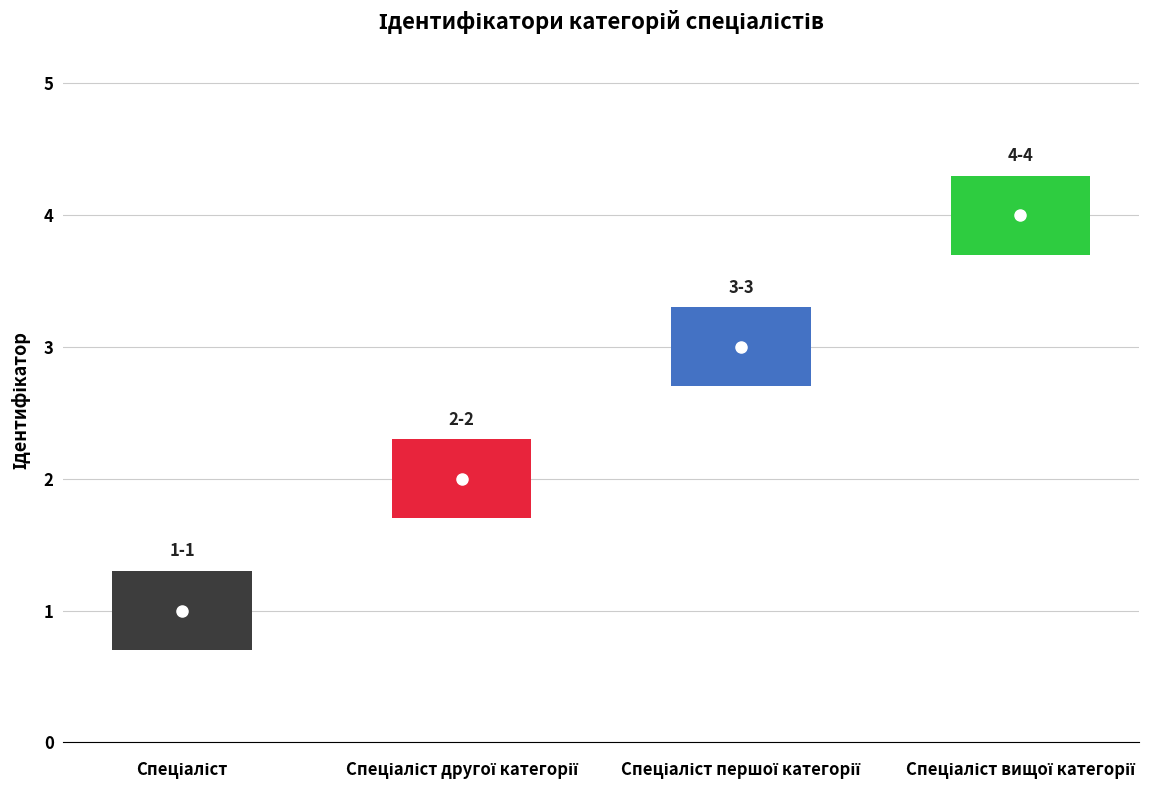

Reading right to left, transcribe all the data shown in this chart.

4	3	2	1